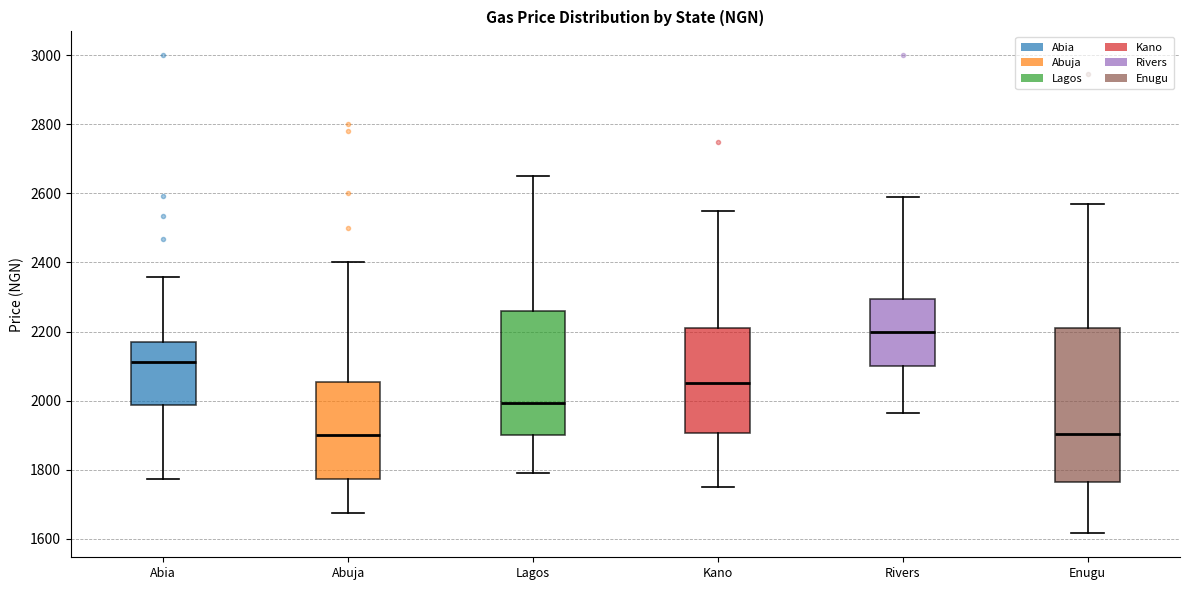

Comparing the boxes themselves (not the whiskers), which one is the tallest?

Enugu